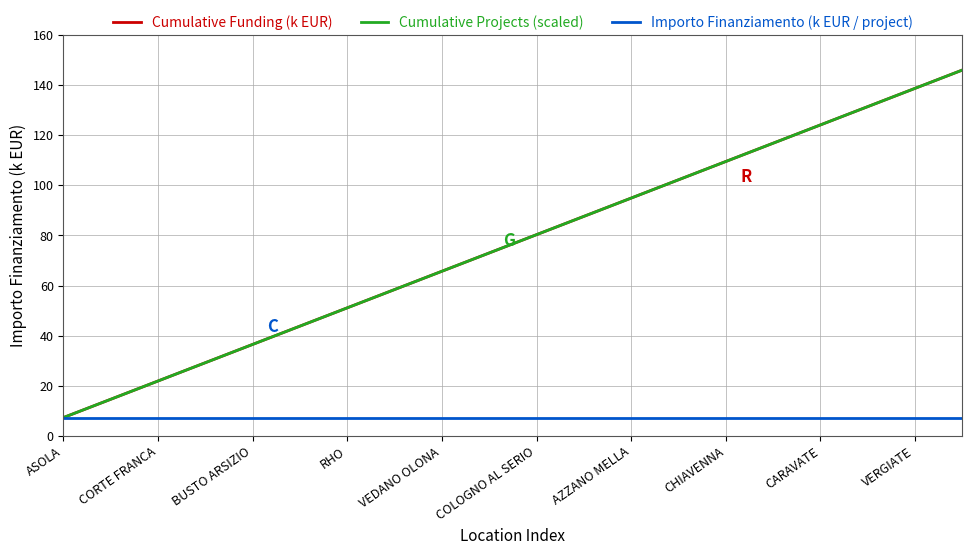

Does the chart have visible grid lines?

Yes